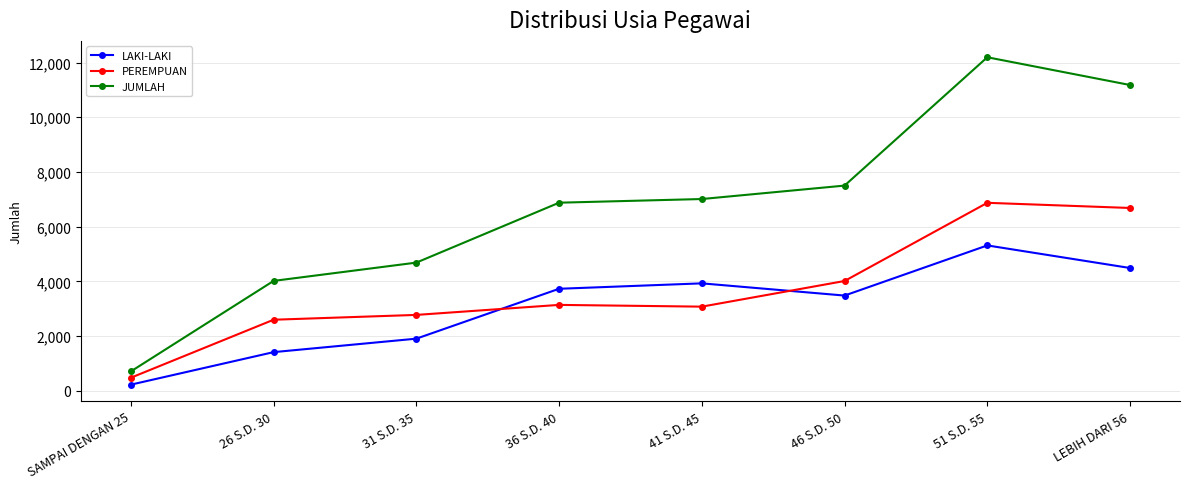

True or false: PEREMPUAN has a value of 3145 at 36 S.D. 40.

True